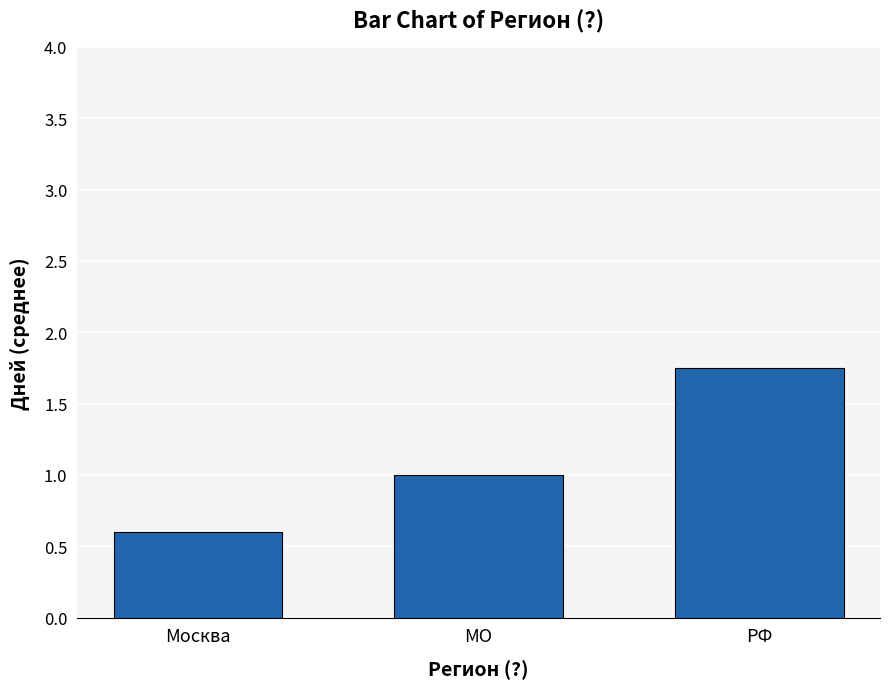

At which label is the value closest to 1?

МО